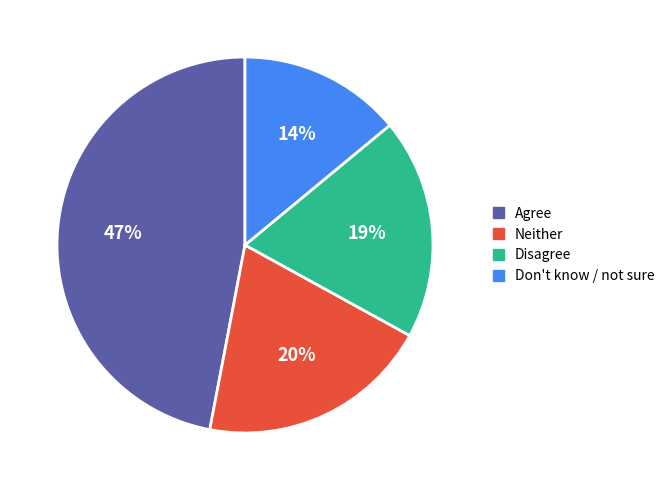

Do Don't know / not sure and Agree together represent more than half of the pie?

Yes